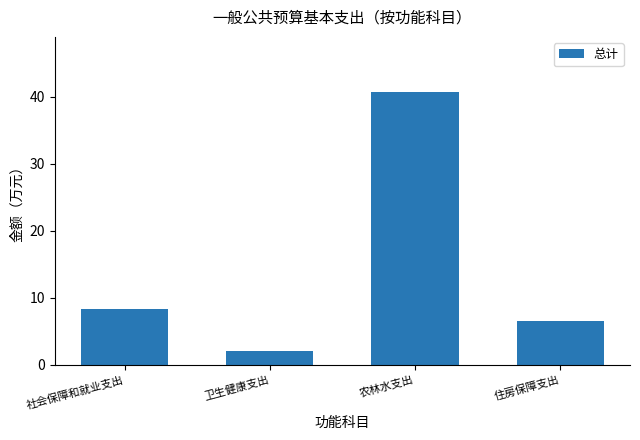

Reading left to right, extract all data points from this chart.

社会保障和就业支出=8.2	卫生健康支出=2.0	农林水支出=40.8	住房保障支出=6.6